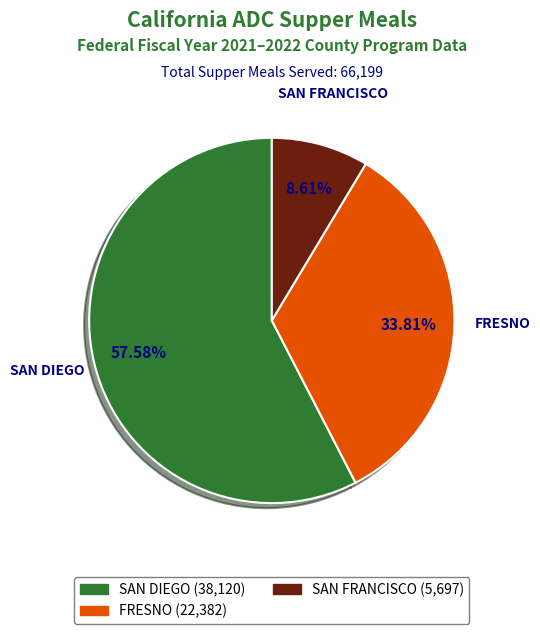

Is there a majority slice in this chart?

Yes